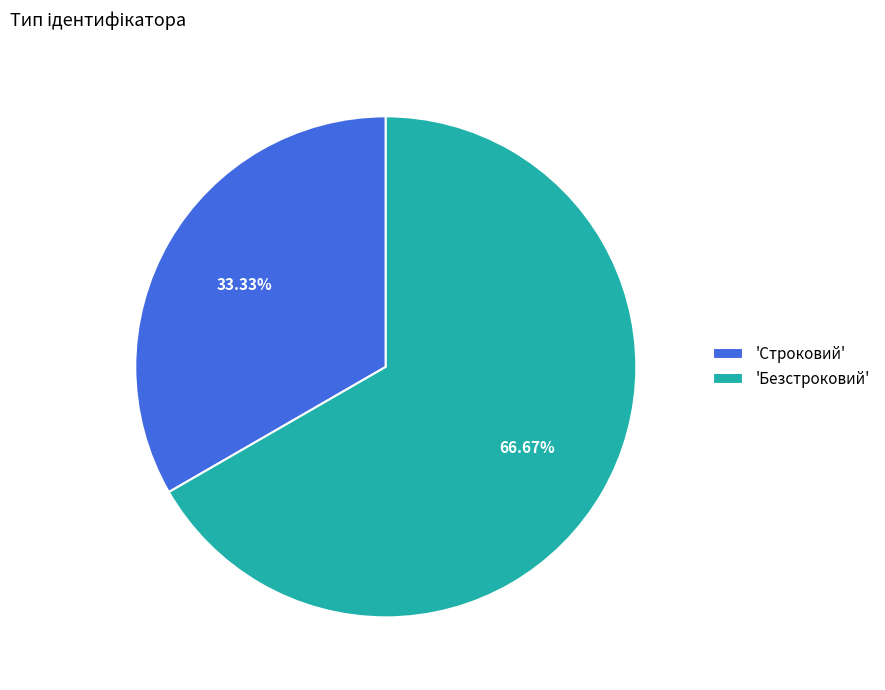

To the nearest percent, what is the average slice percentage?

50%